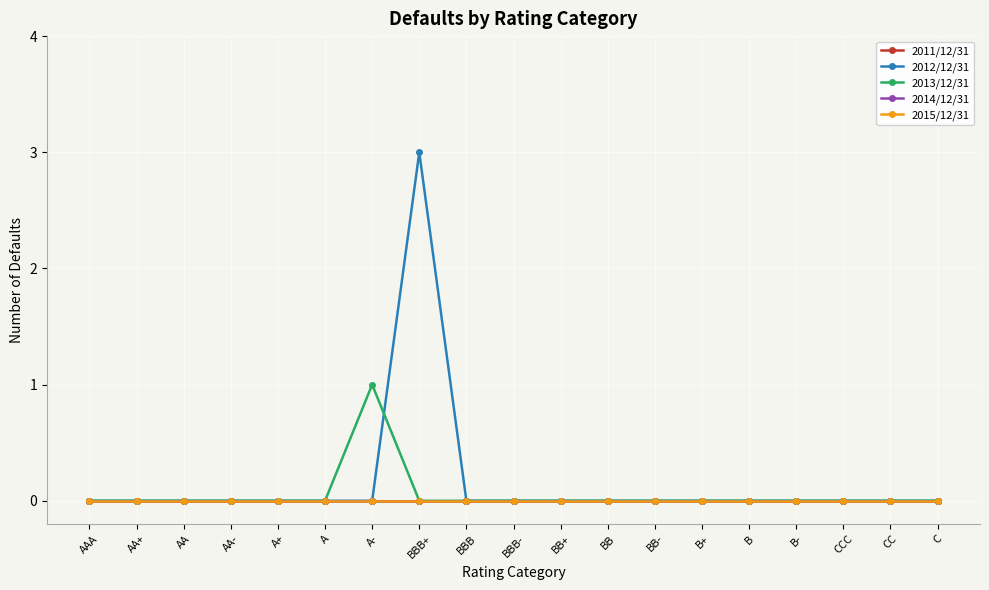

Does the chart have visible grid lines?

Yes